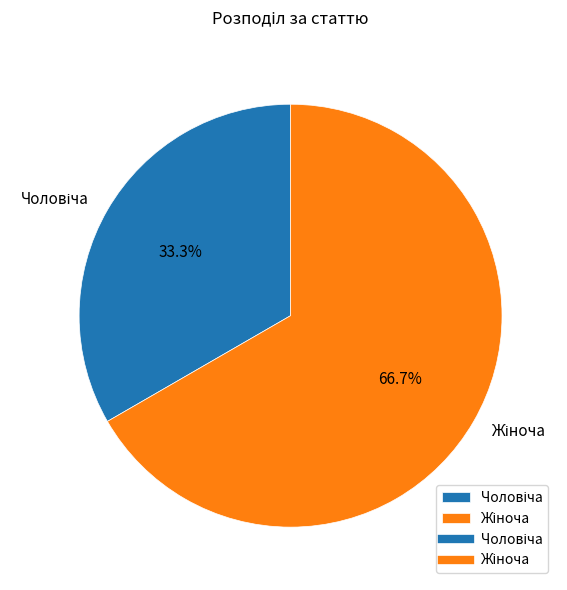

Does any single category account for the majority?

Yes